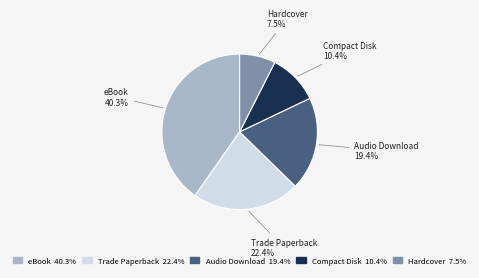

Do eBook and Compact Disk together represent more than half of the pie?

Yes